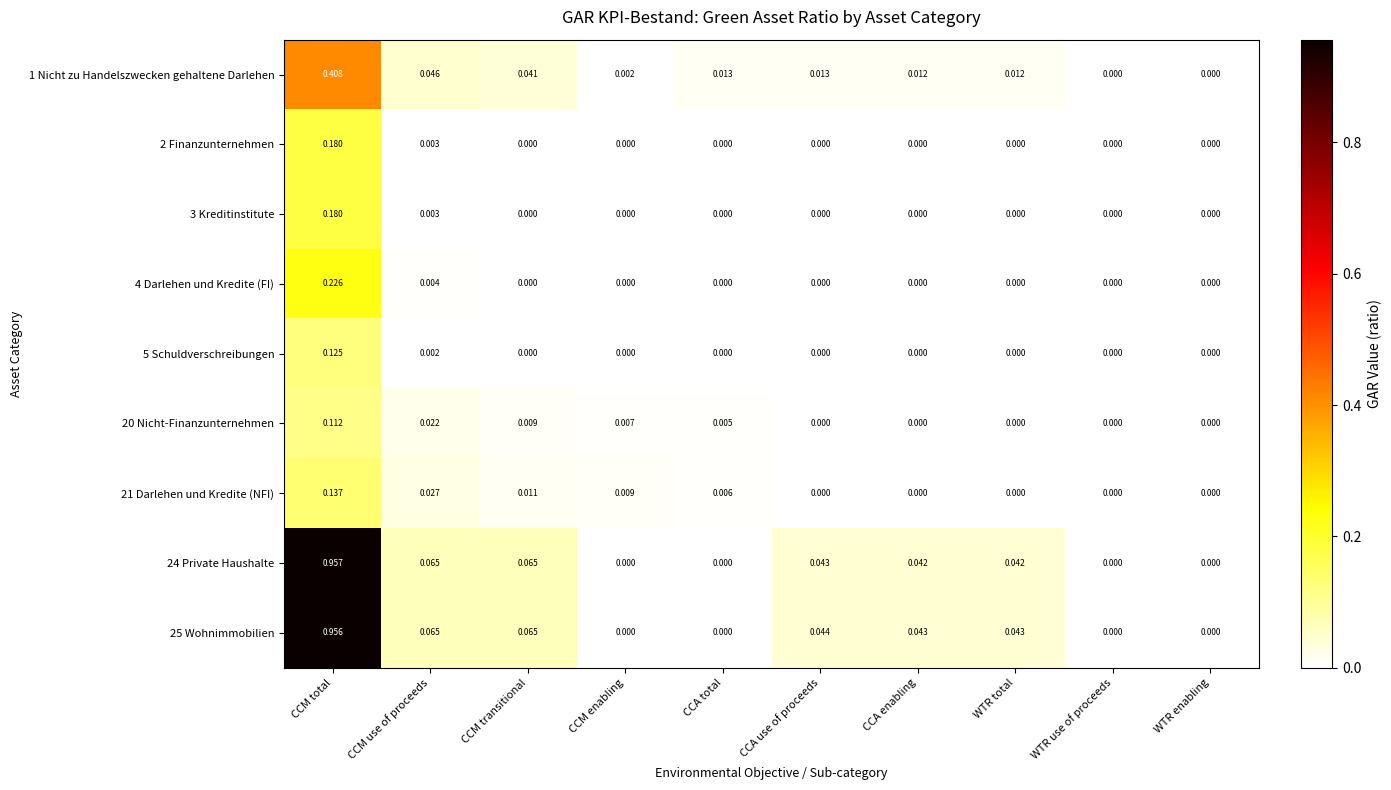

Which series has the largest range (max minus min)?

24 Private Haushalte